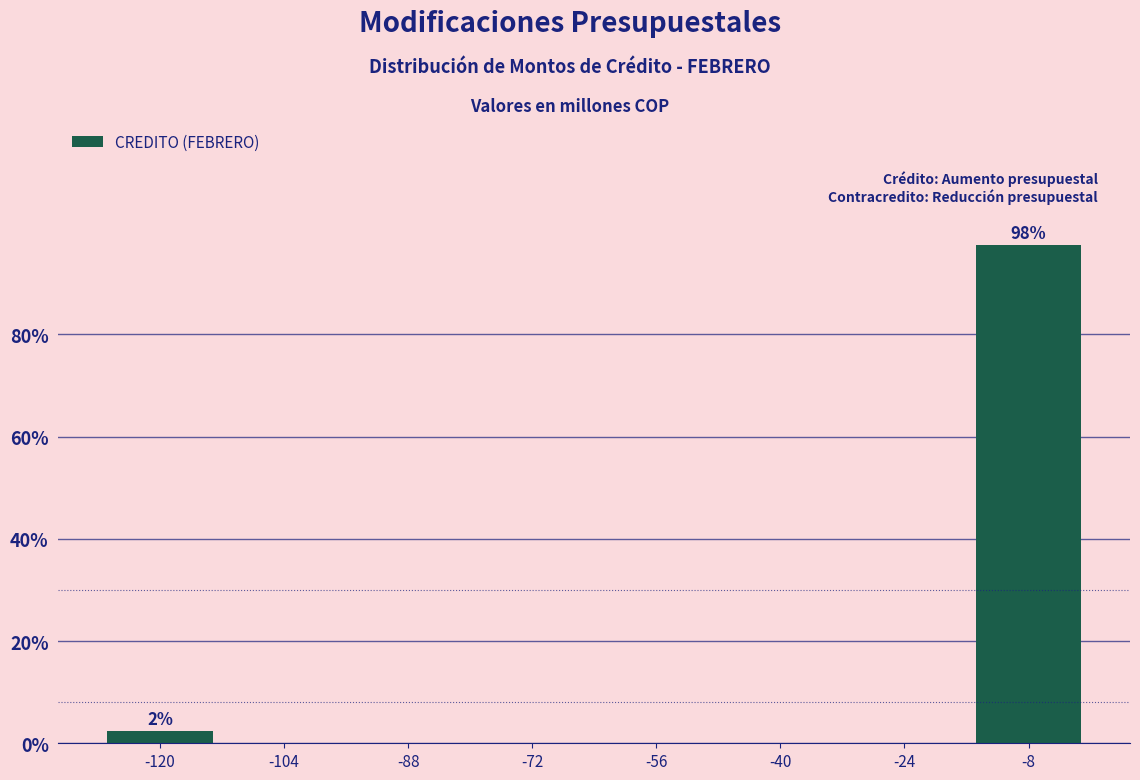

Reading left to right, what are all the values shown in this chart?

-120=2.4	-104=0.0	-88=0.0	-72=0.0	-56=0.0	-40=0.0	-24=0.0	-8=97.6